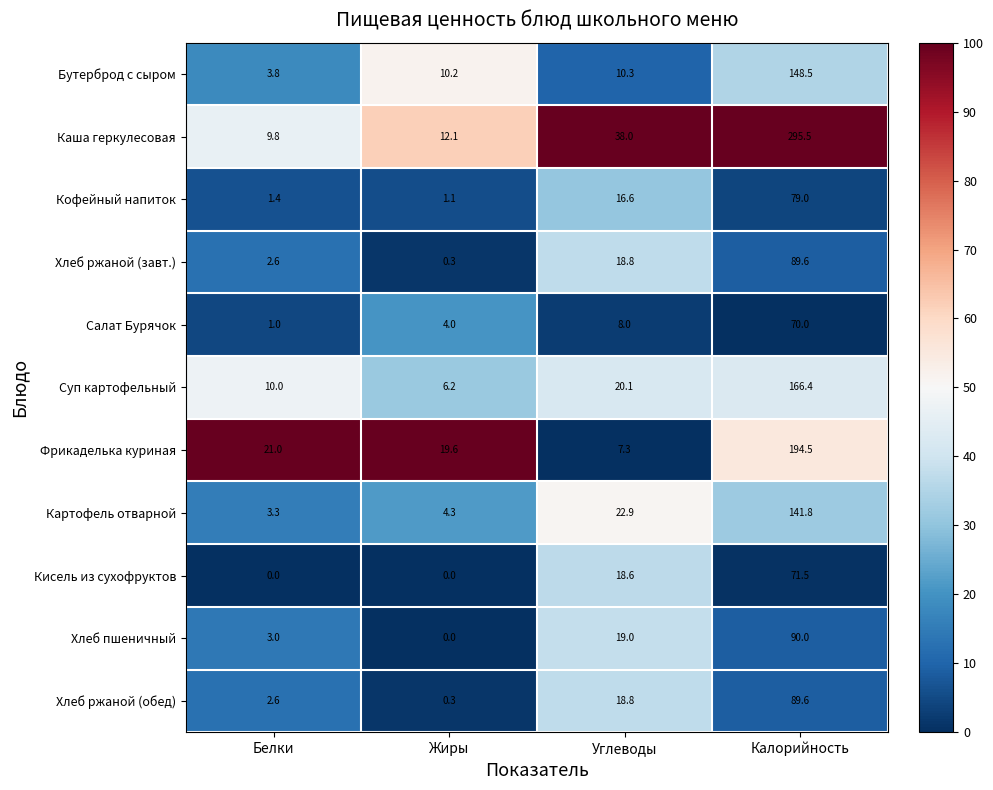

How many data points does each series have?

4